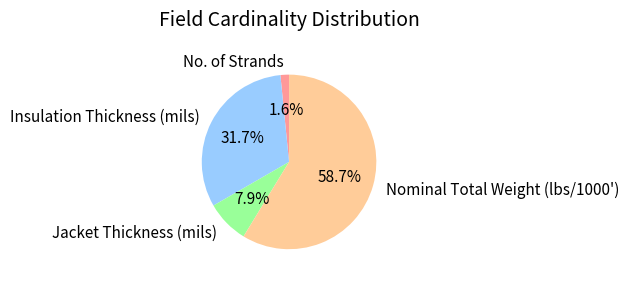

Does Nominal Total Weight (lbs/1000') represent more than half of the total?

Yes